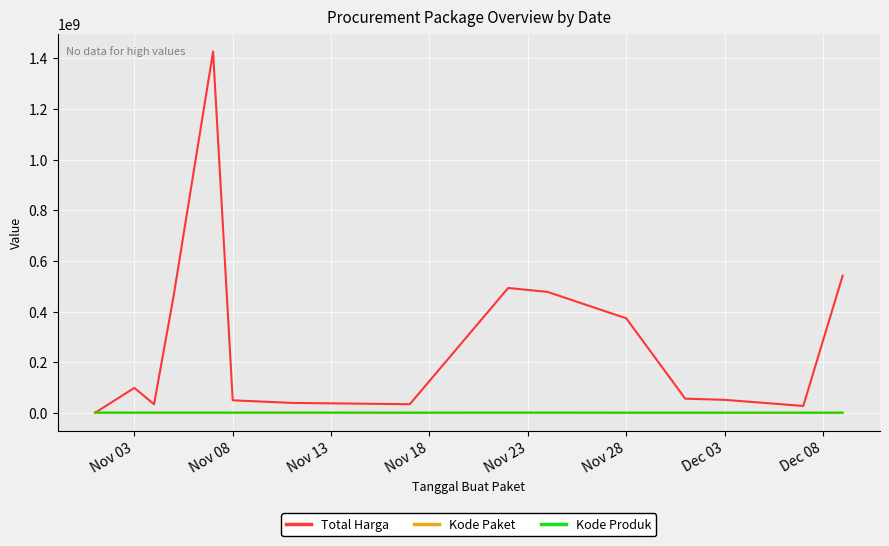

Which series has the largest range (max minus min)?

Total Harga